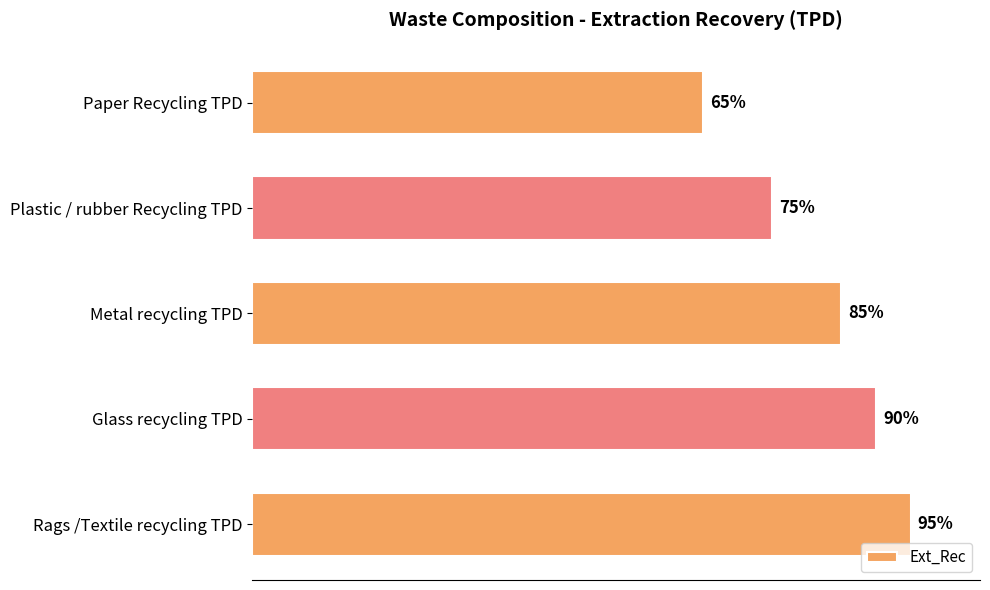

List the labels in order of value, largest first.

Rags /Textile recycling TPD, Glass recycling TPD, Metal recycling TPD, Plastic / rubber Recycling TPD, Paper Recycling TPD